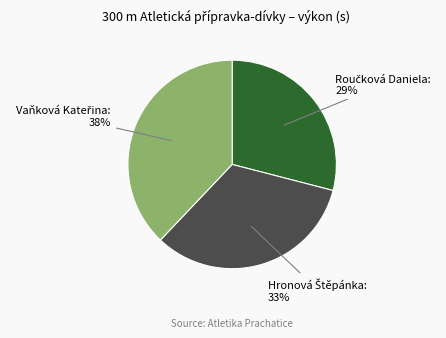

How many segments does this pie chart have?

3